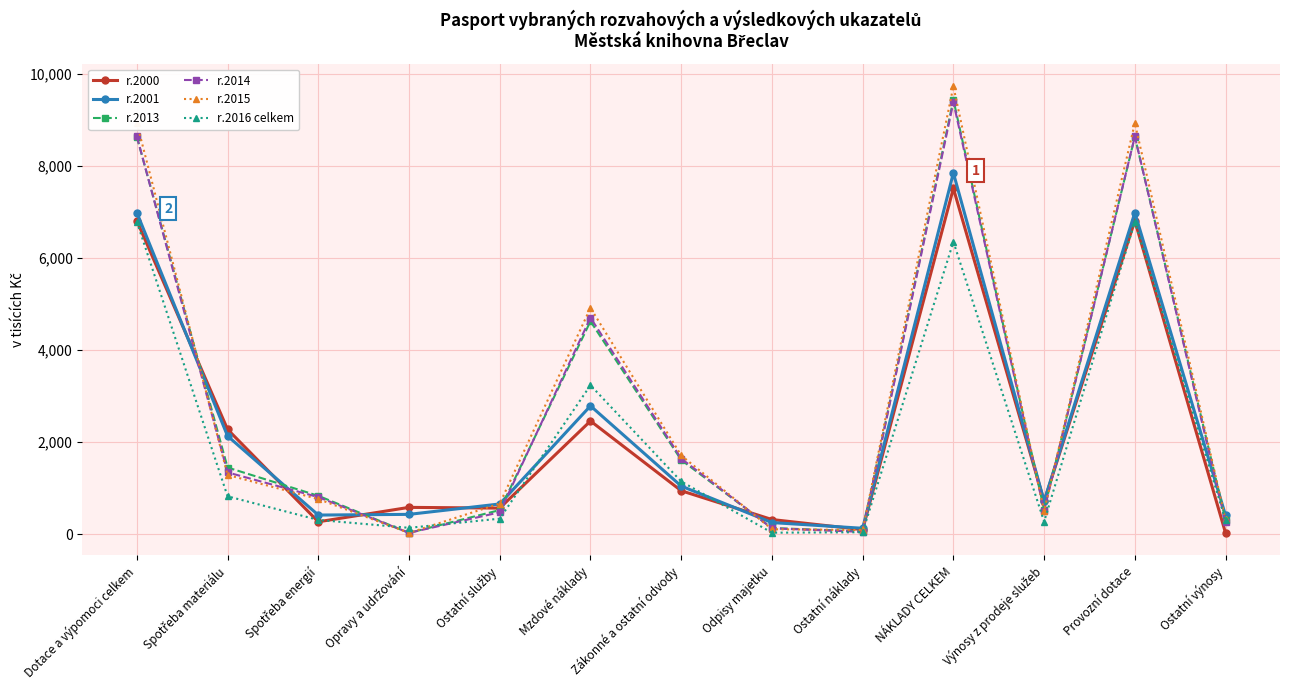

The r.2013 series shows 309 at Ostatní výnosy. True or false?

True